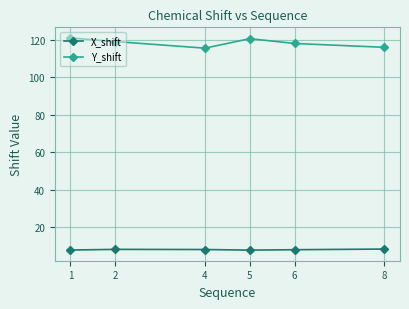

Which series changed the most between 1 and 6?

Y_shift